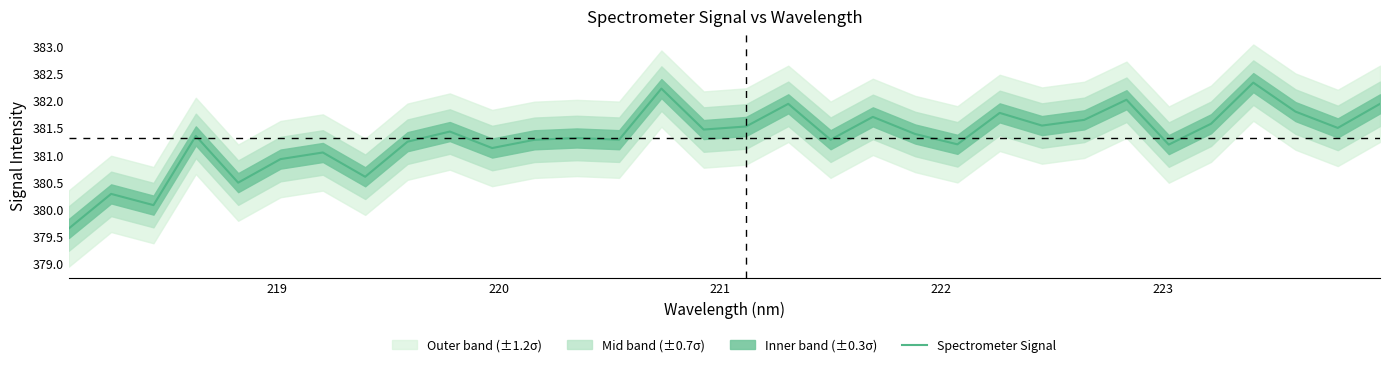

What is the minimum value shown in the chart?

379.6